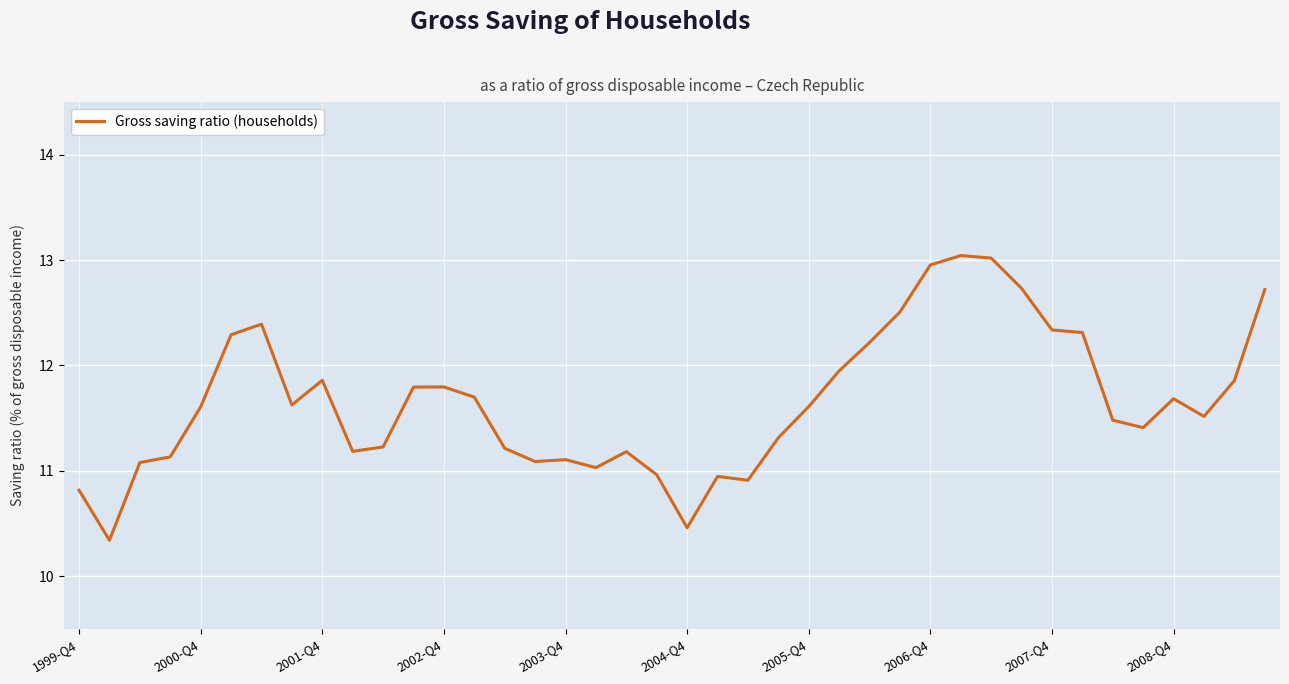

How many values are below 11?

6